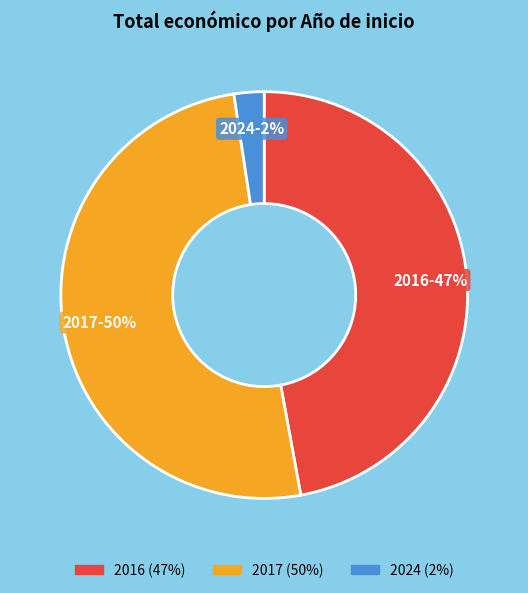

To the nearest percent, what is the difference between the largest and smallest slice percentages?

48%